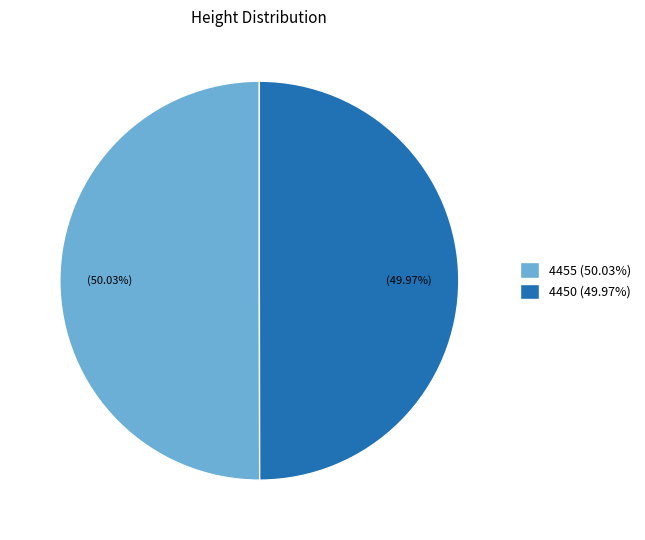

To the nearest percent, what is the combined percentage of 4455 and 4450?

100%